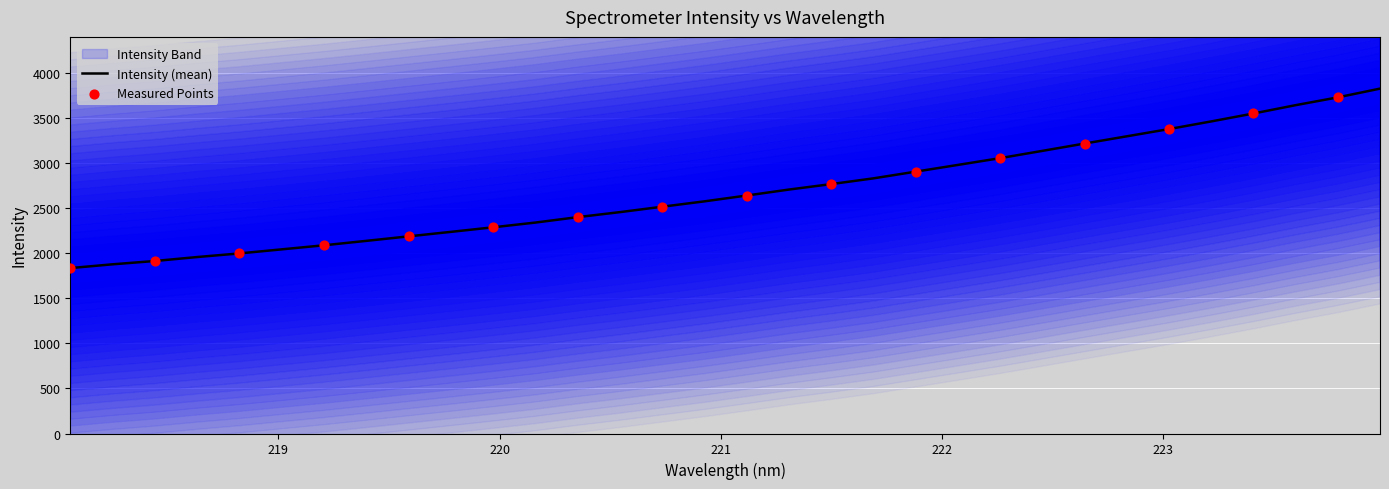

What is the minimum value for Intensity (mean)?

1834.7